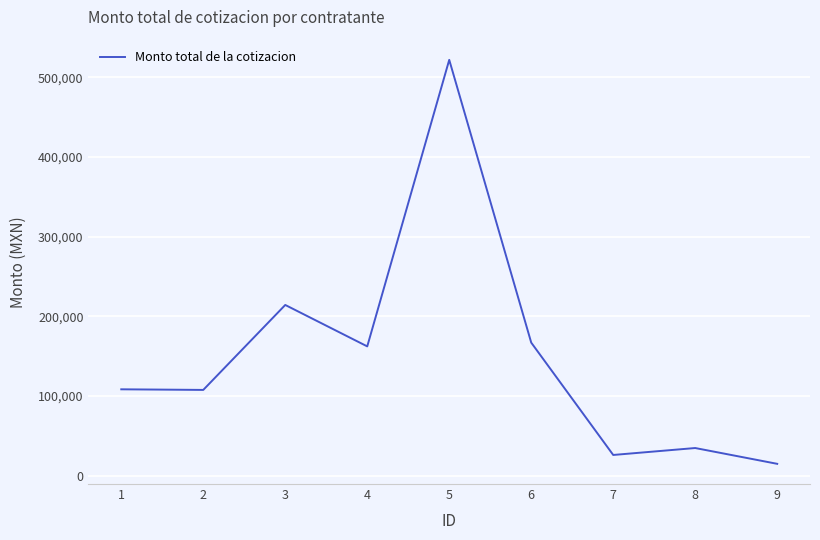

True or false: the data has more than 0 interior local peaks.

True